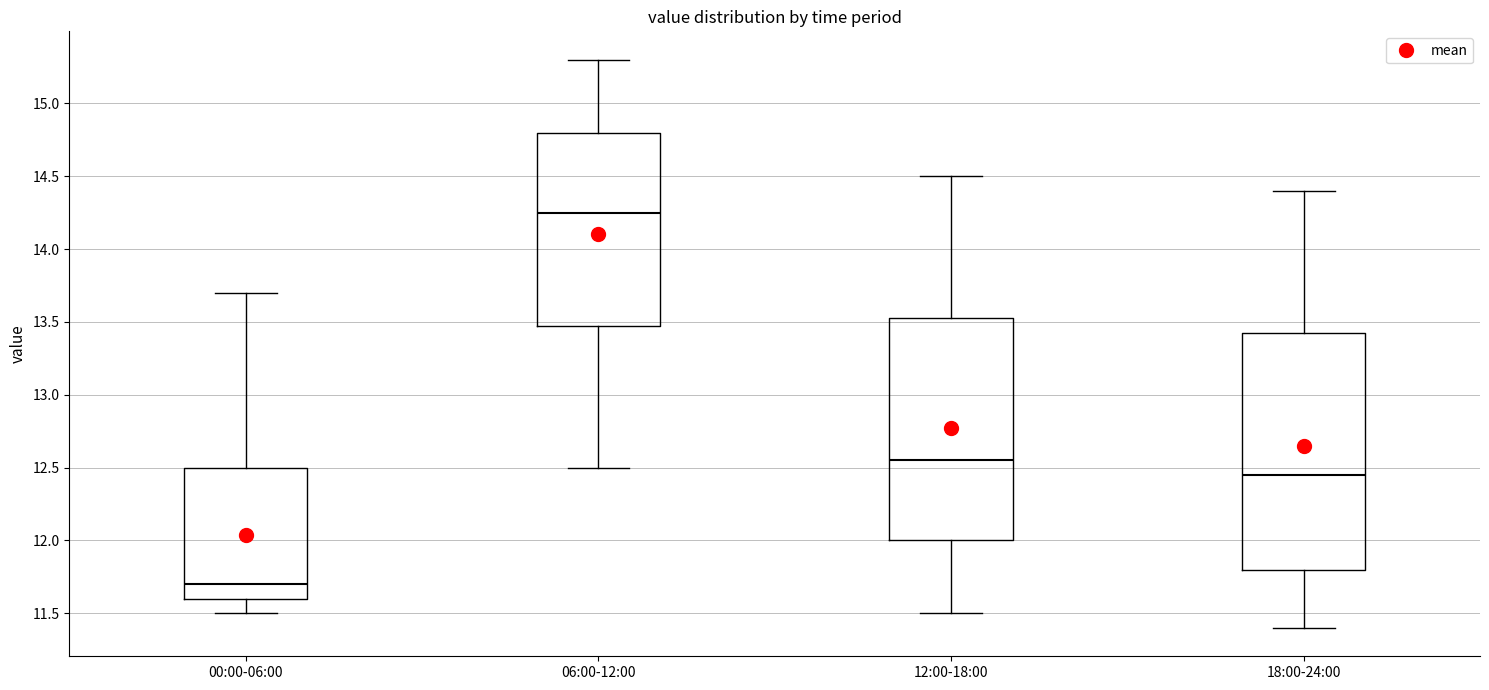

Which box has the highest median line?

06:00-12:00